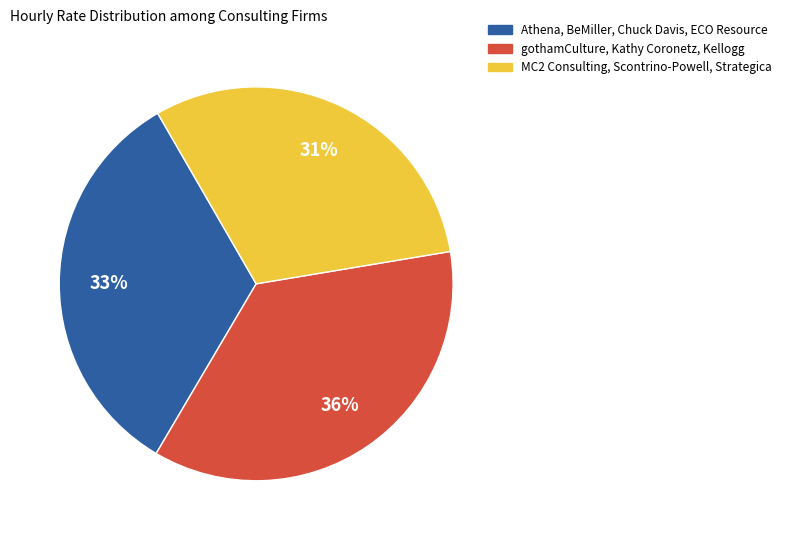

True or false: gothamCulture, Kathy Coronetz, Kellogg accounts for 50% of the total.

False